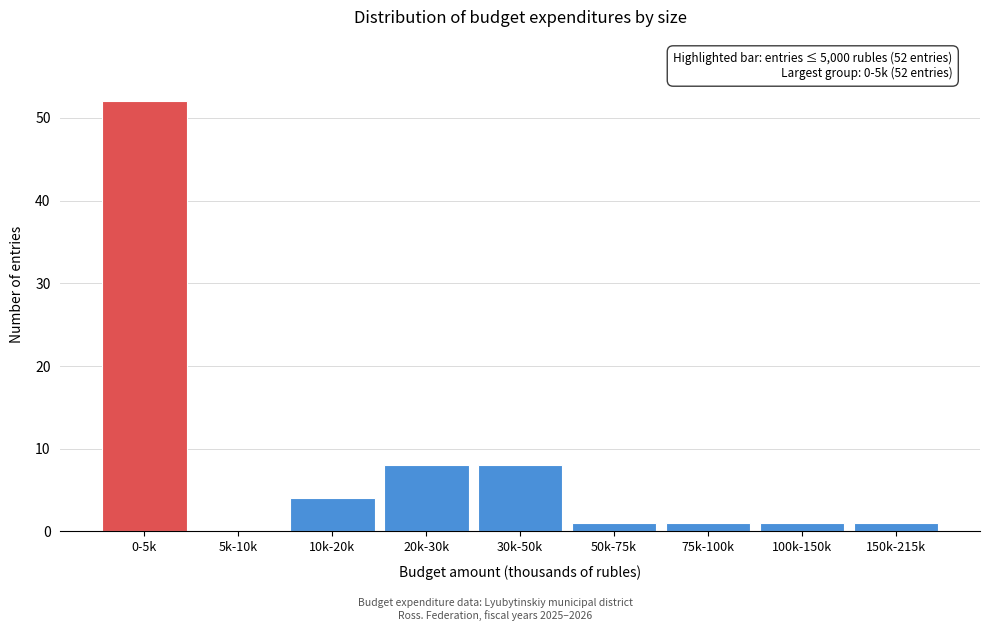

Reading left to right, list all the values displayed in this chart.

0-5k=52	5k-10k=0	10k-20k=4	20k-30k=8	30k-50k=8	50k-75k=1	75k-100k=1	100k-150k=1	150k-215k=1